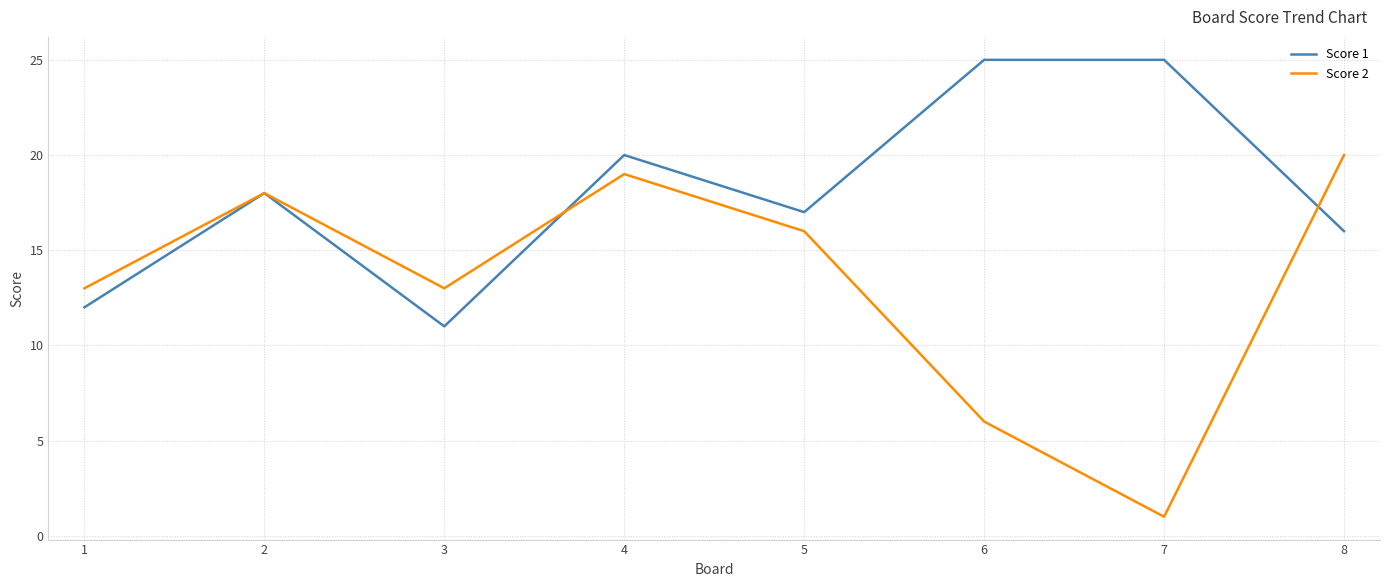

What is the approximate value of Score 2 at 5, to the nearest 5?

15